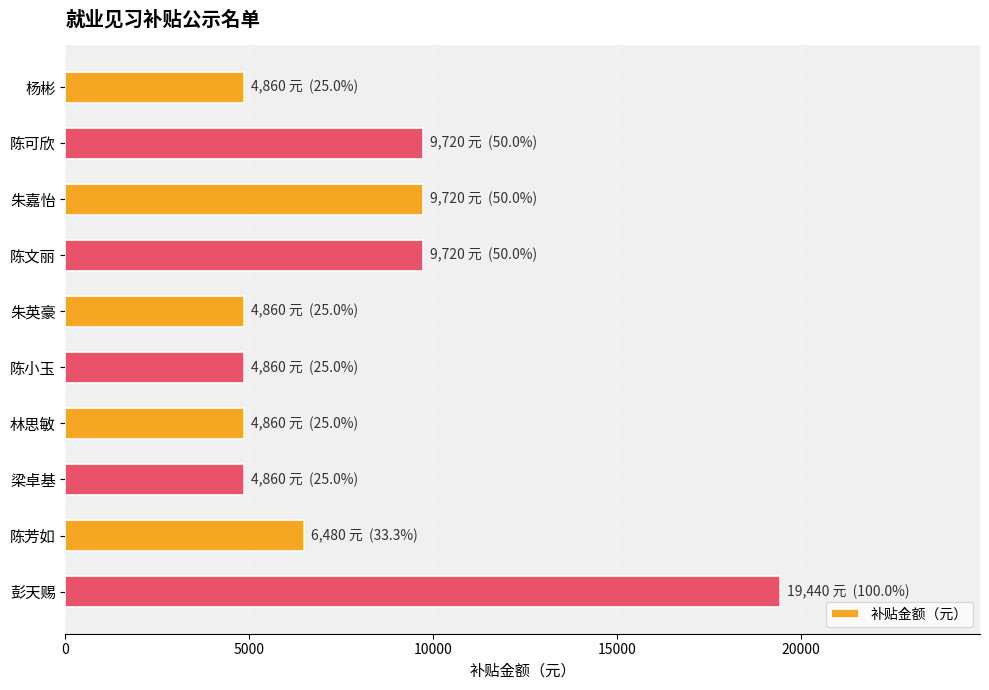

Are the bars horizontal?

Yes